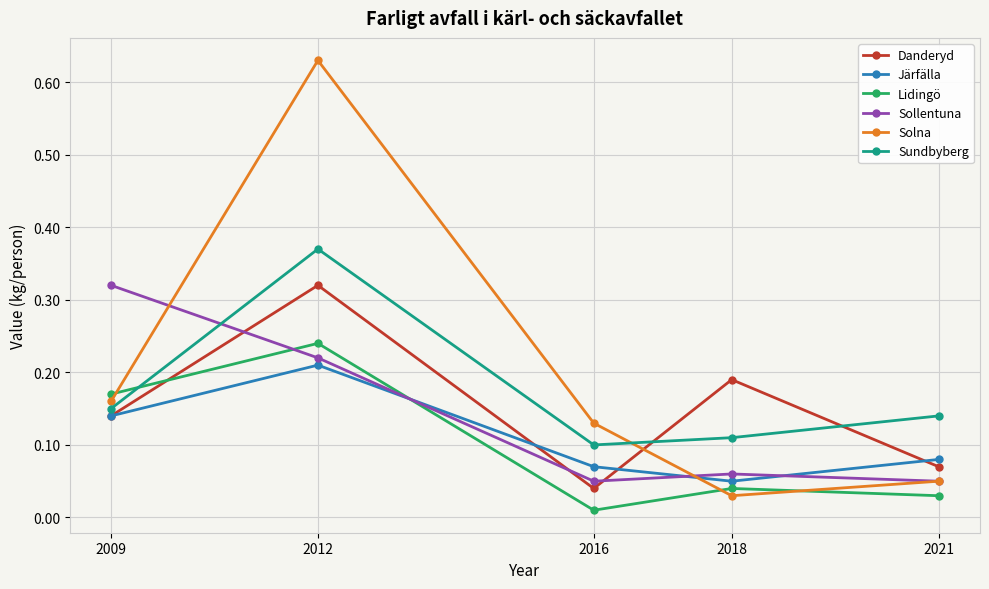

True or false: Lidingö has a value of 0.1 at 2012.

False